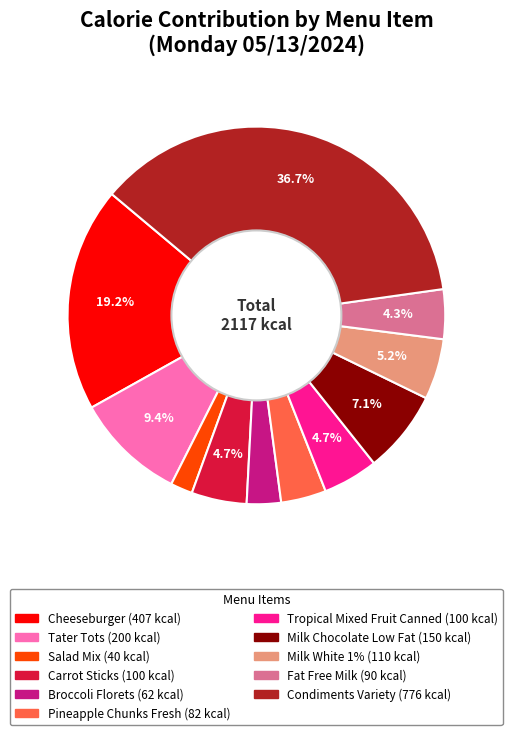

How many segments does this pie chart have?

11